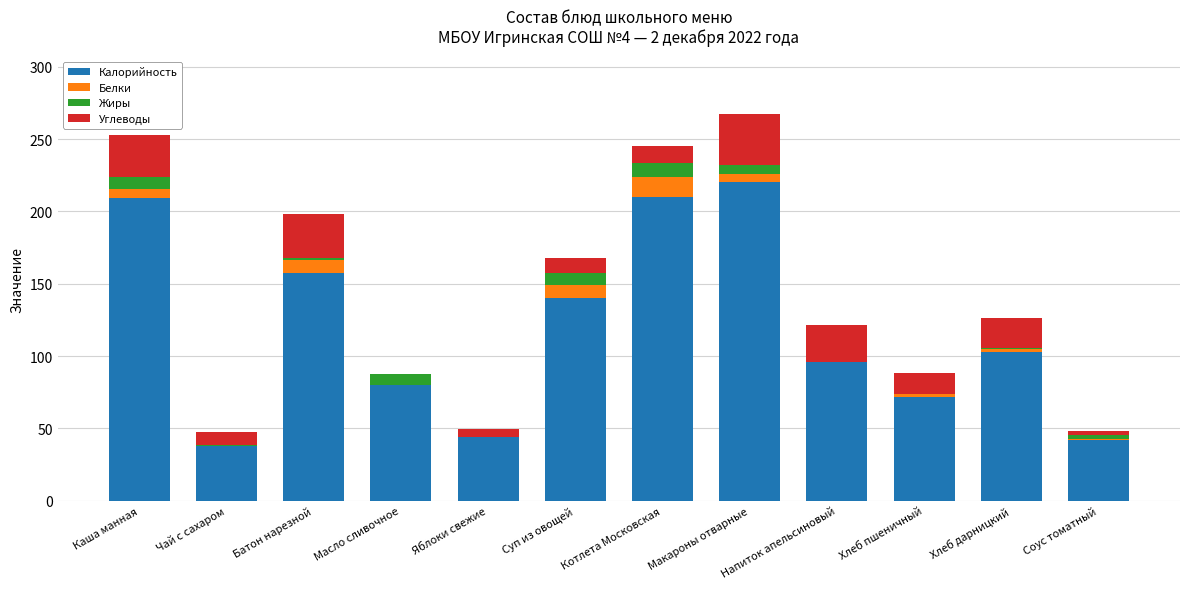

Does the chart contain stacked bars?

Yes